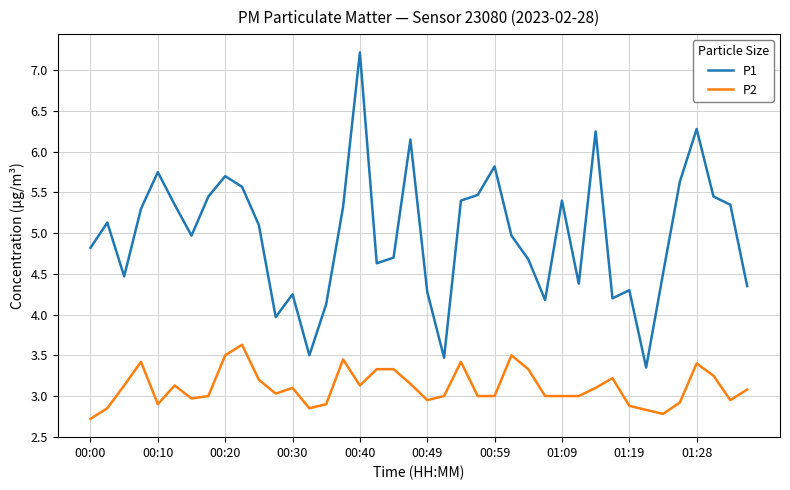

What is the difference between the maximum and minimum values in the P2 series?

0.9